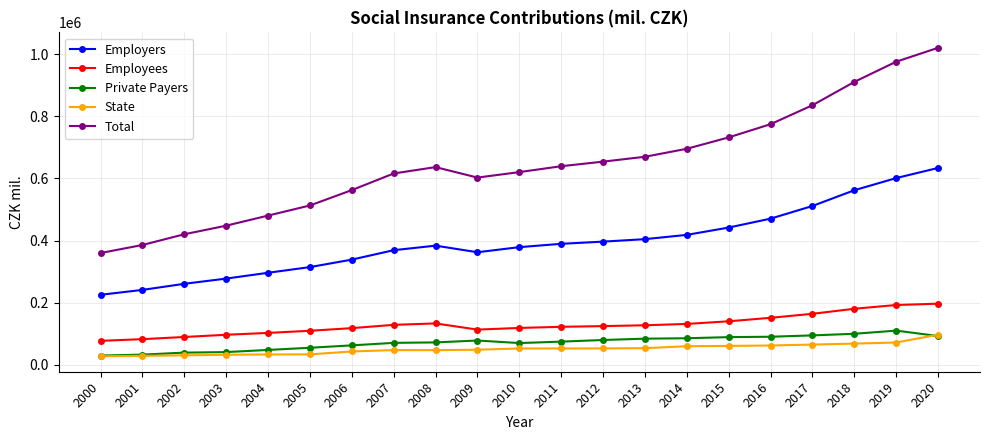

True or false: Private Payers and Employees cross at least once.

False